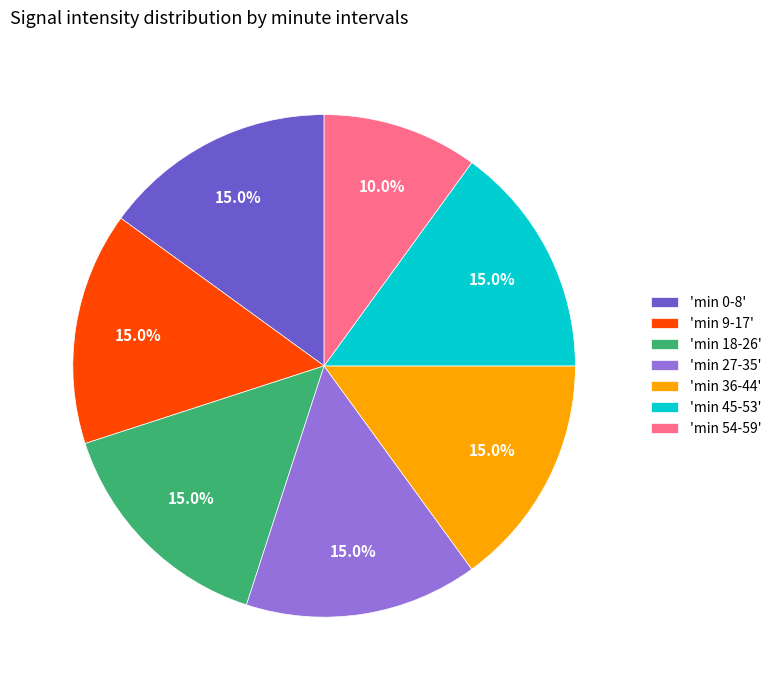

What is the smallest slice in the pie chart?

'min 54-59'